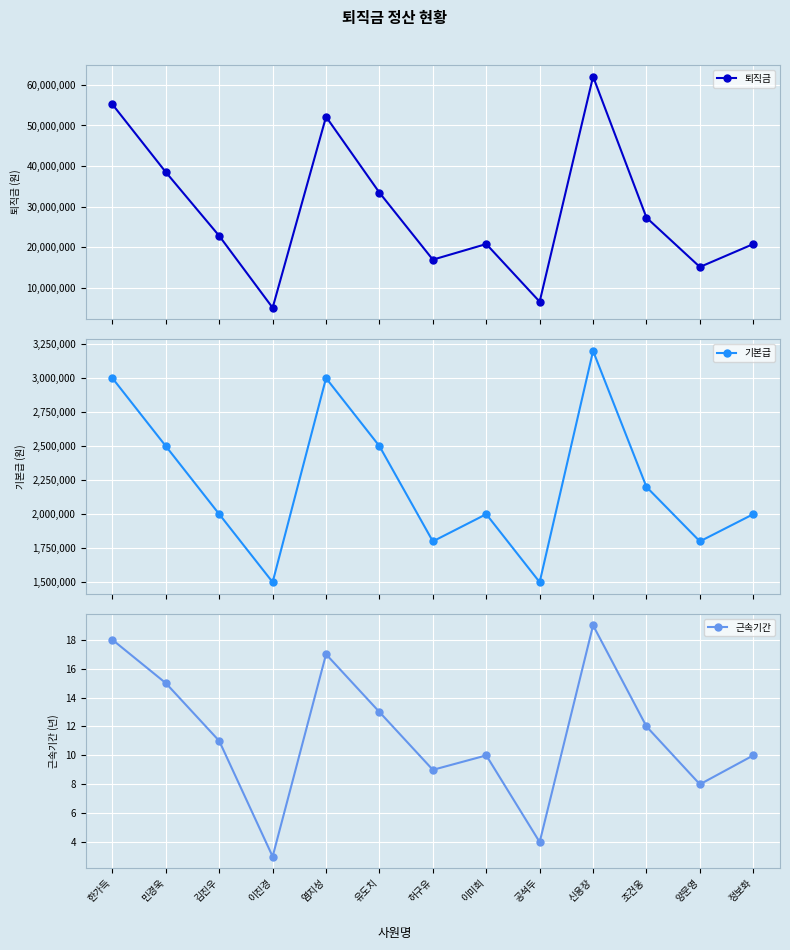

True or false: 기본급 and 근속기간 intersect in this chart.

False